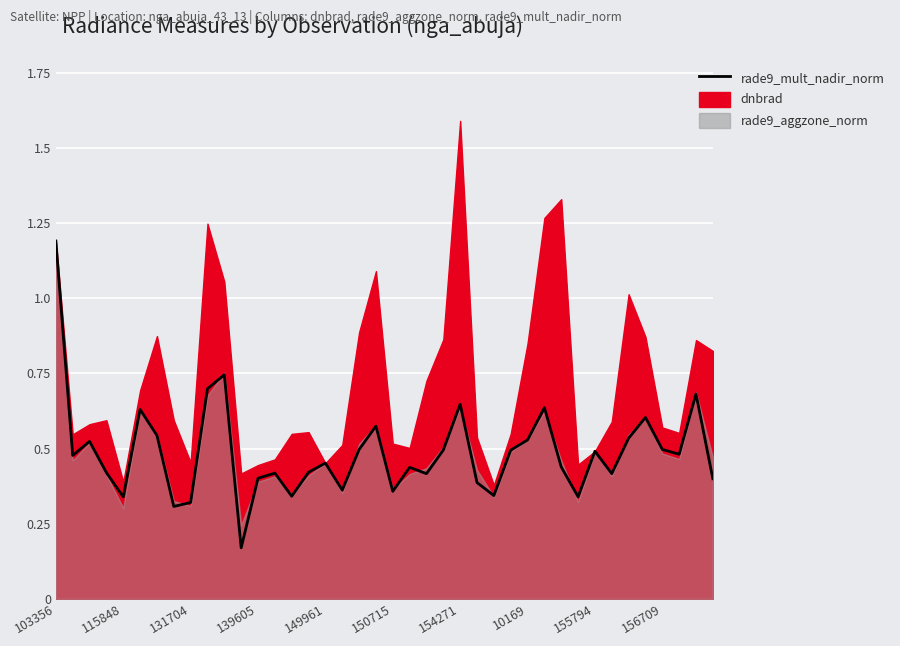

What is the label of the 35th point from the left?

34